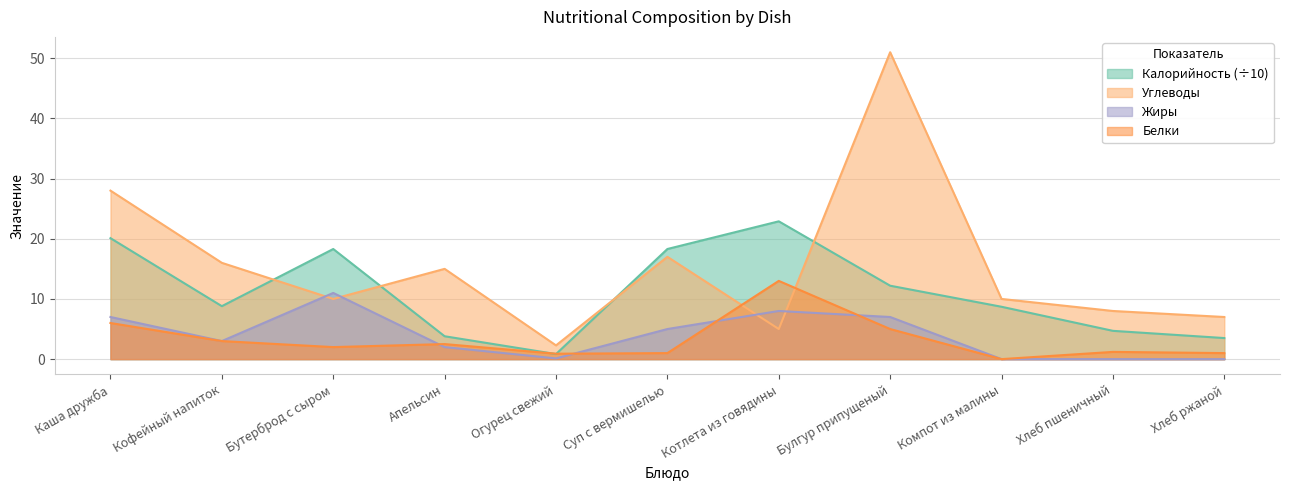

Which series changed the most between Огурец свежий and Хлеб ржаной?

Углеводы